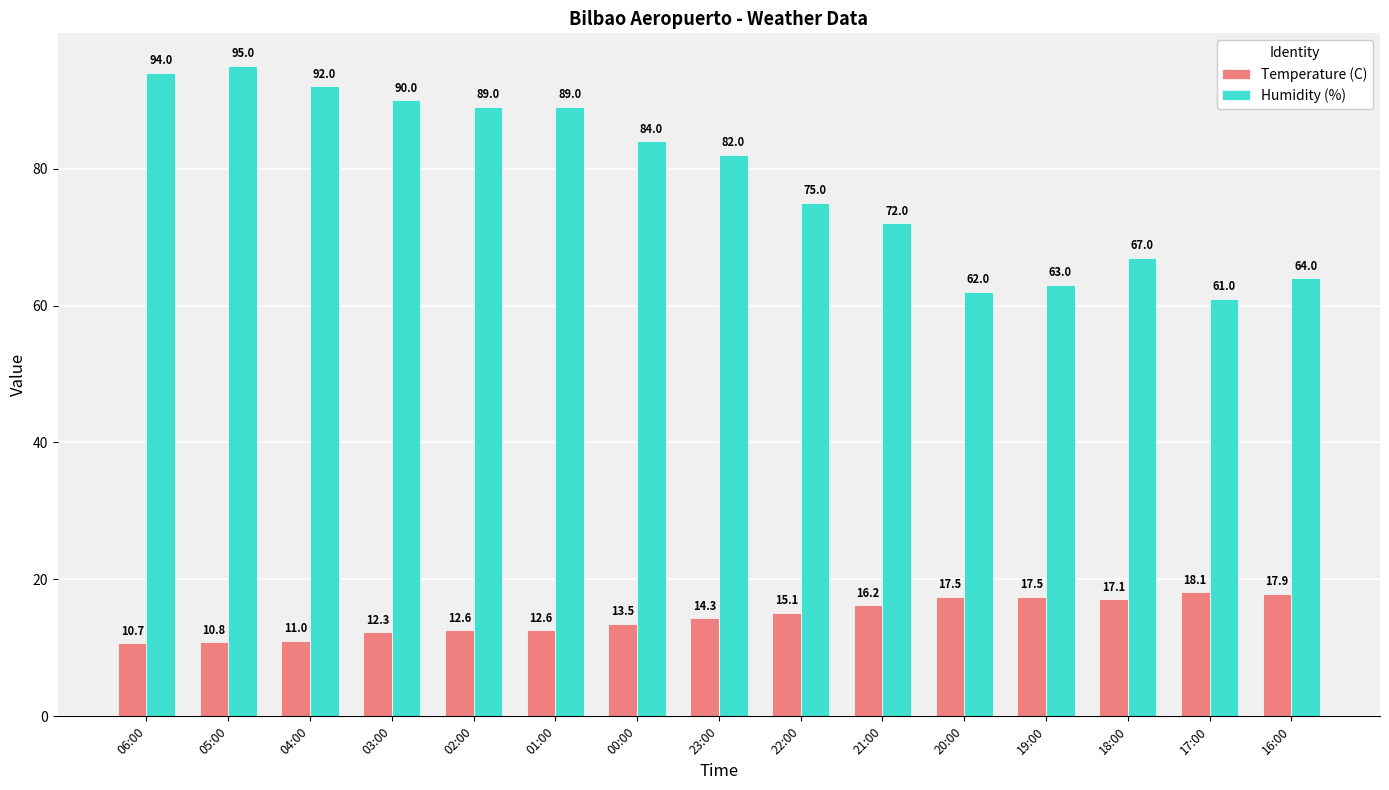

Rank the series by their maximum value, from lowest to highest.

Temperature (C), Humidity (%)